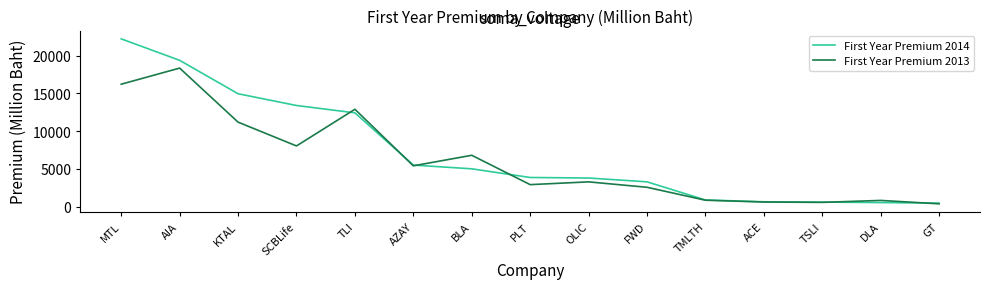

What is the total value across all series at DLA?

1418.4